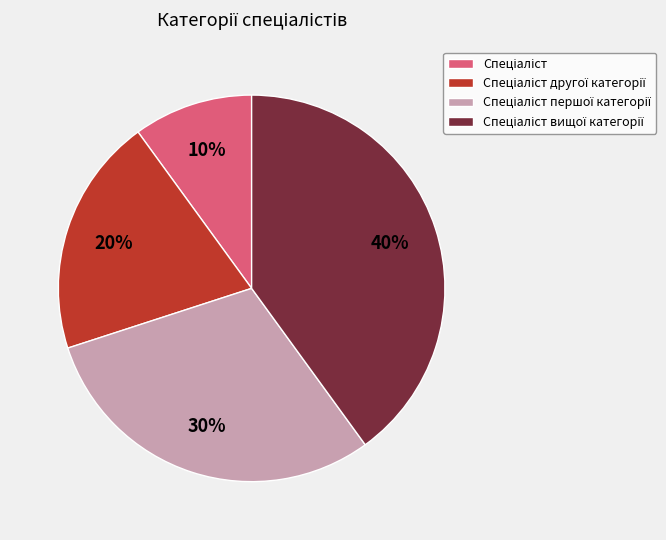

Count the number of slices in the pie.

4